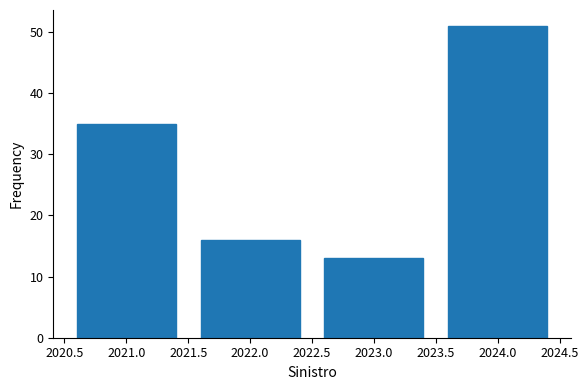

Reading left to right, list all the values displayed in this chart.

35	16	13	51